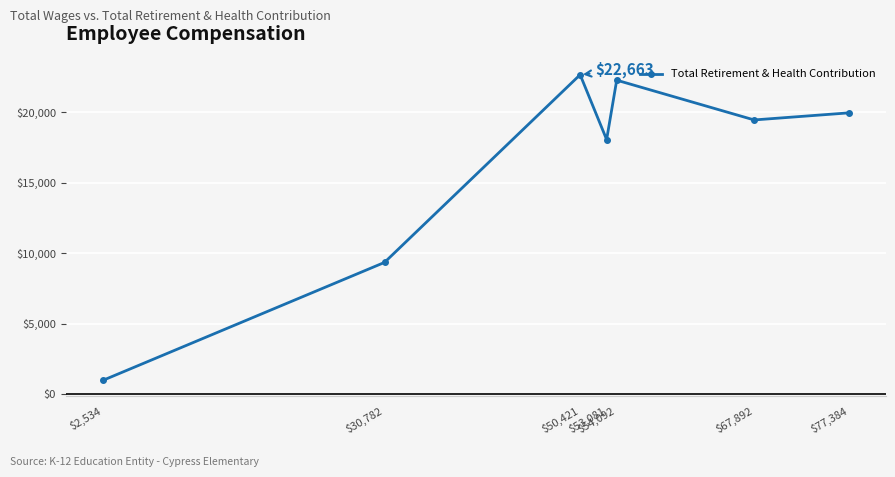

What is the value of the 3rd point from the left?

22663